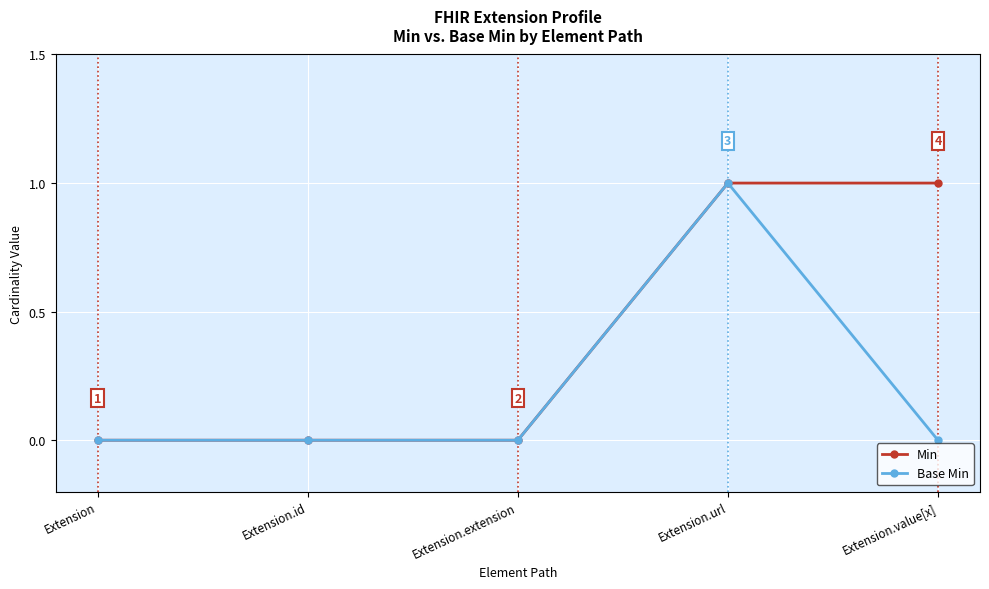

What is the label of the 4th point from the left?

Extension.url